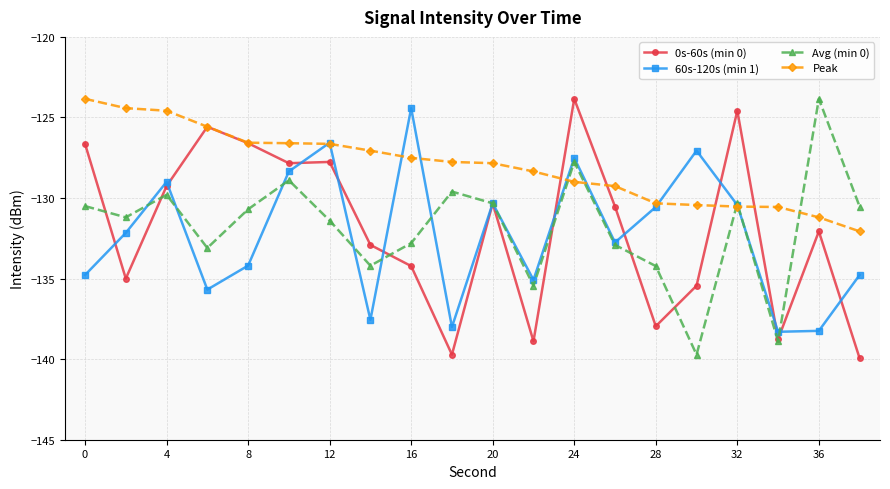

Which series ends up on top after the final intersection of Peak and Avg (min 0)?

Avg (min 0)